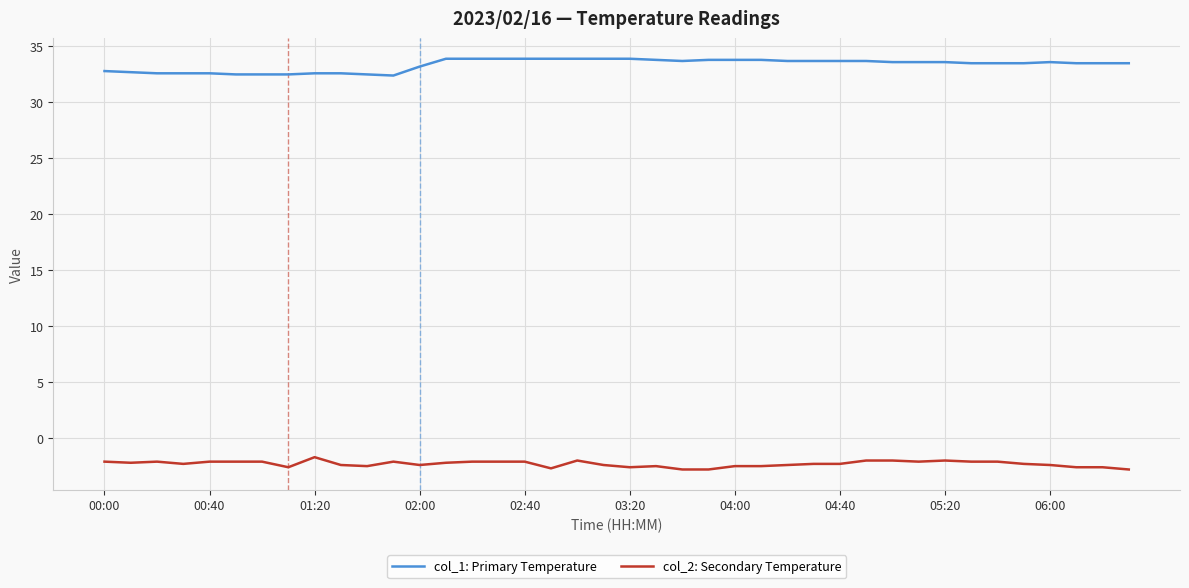

Rank the series by their average value, from highest to lowest.

col_1: Primary Temperature, col_2: Secondary Temperature